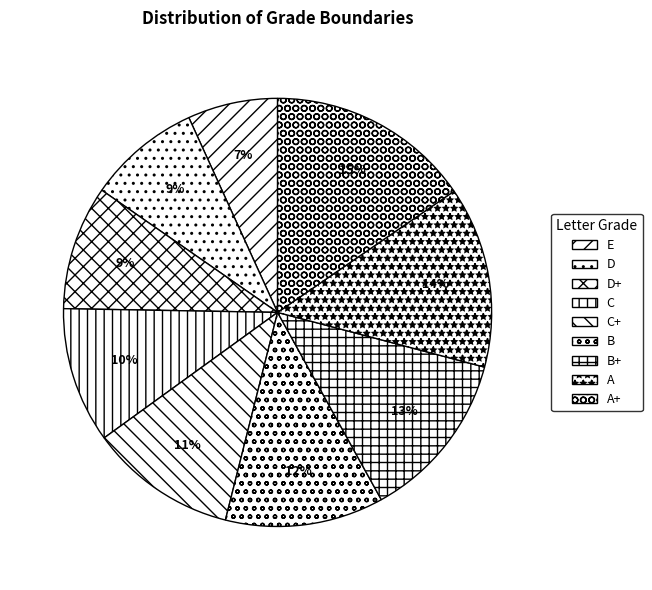

Count the number of slices in the pie.

9